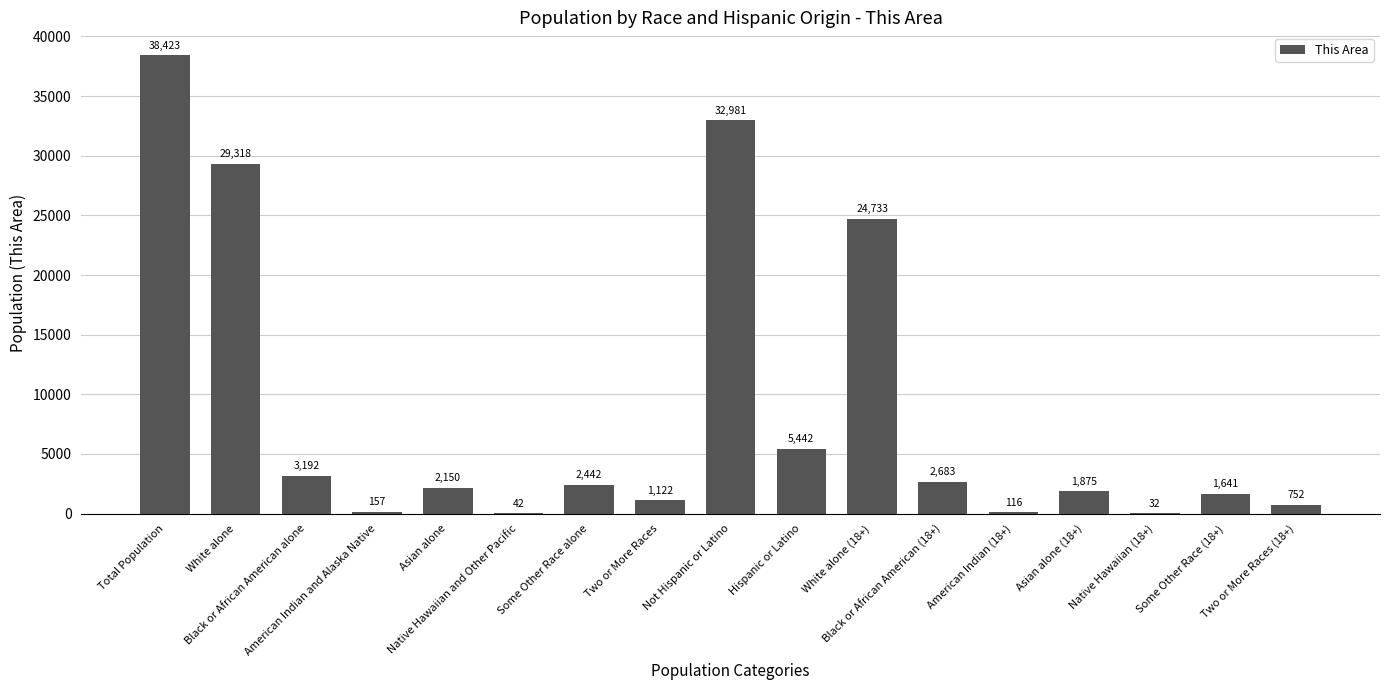

The value at Native Hawaiian (18+) is 32. True or false?

True